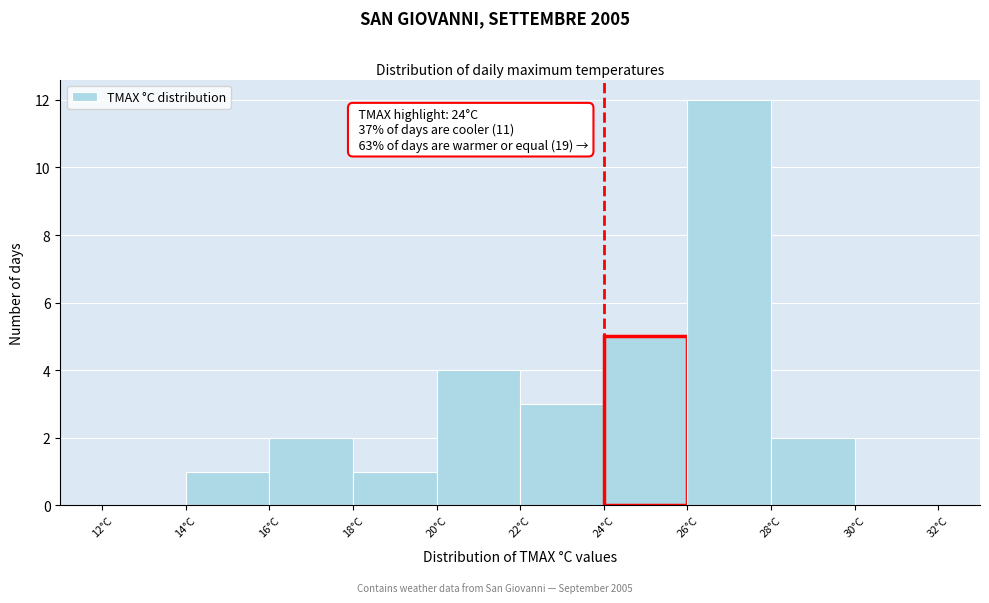

Which range on the x-axis has the tallest bar?

26 to 28